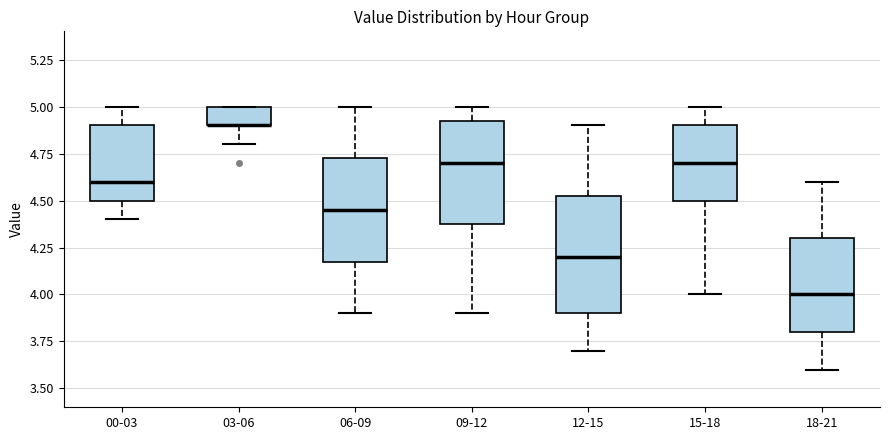

Where does the lower whisker of the box for 03-06 end on the y-axis? The values are not printed on the chart, so give them approximately, as read against the axis.

4.80